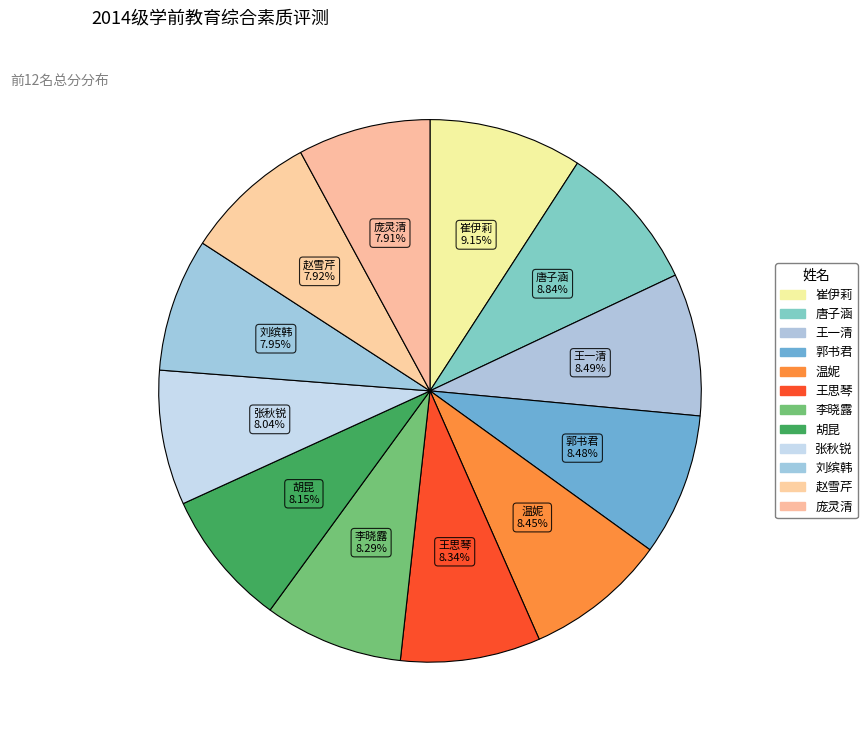

What percentage is the 李晓露 slice, to the nearest percent?

8%